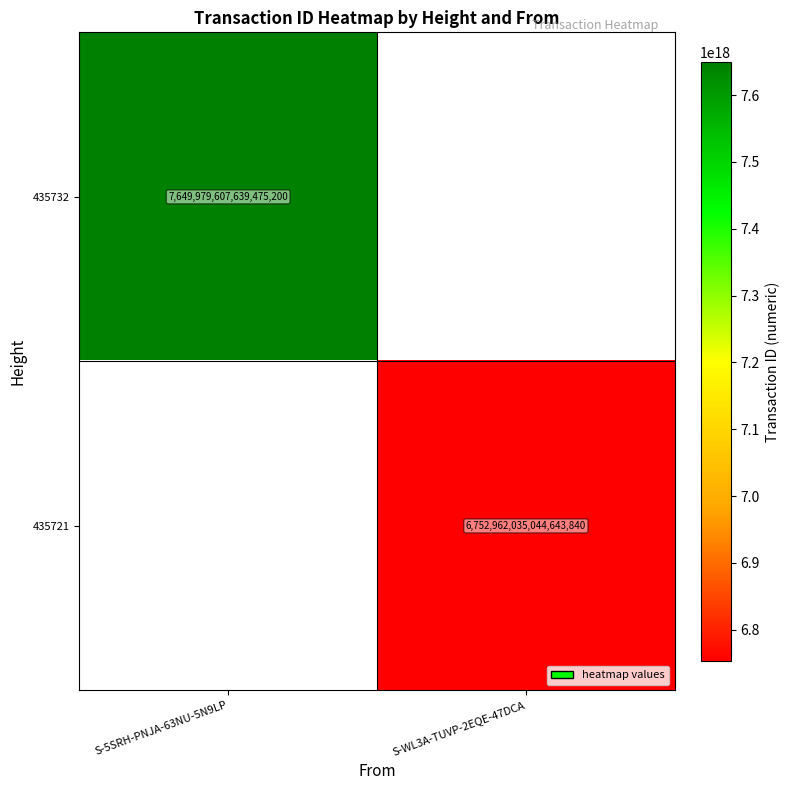

True or false: 435732 has a value of 12744461134833481728.0 at S-5SRH-PNJA-63NU-5N9LP.

False